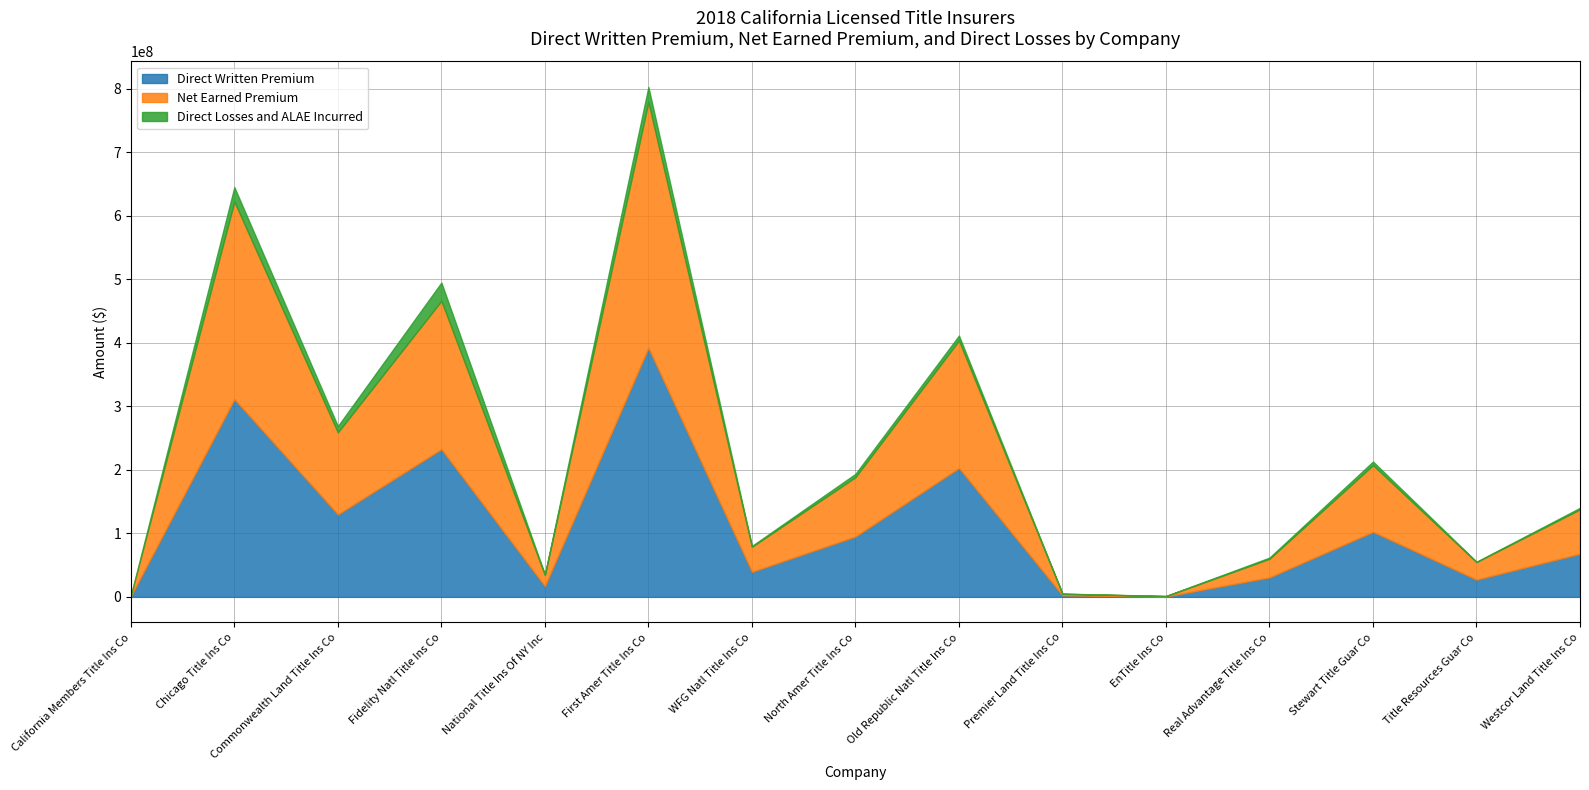

At which category is the sum across all series the highest?

First Amer Title Ins Co